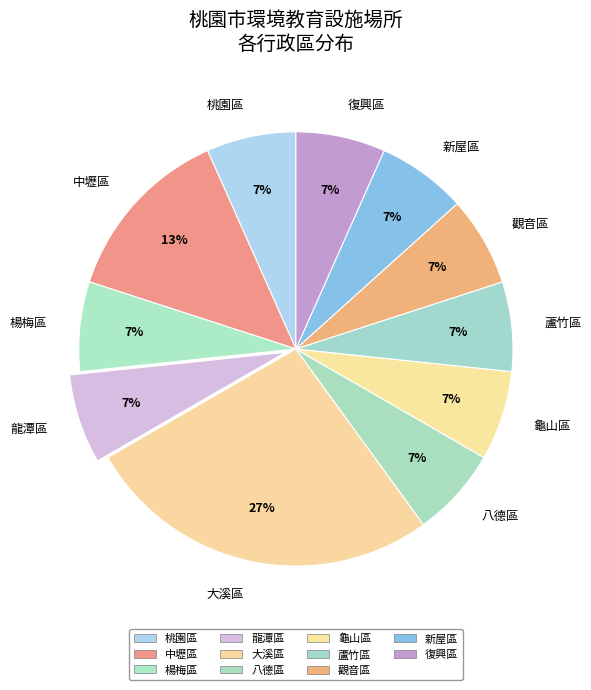

Which category has the biggest portion of the pie?

大溪區